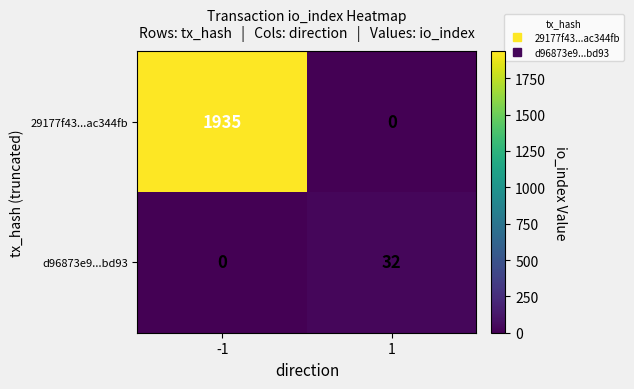

What is the total value across all series at 1?

32